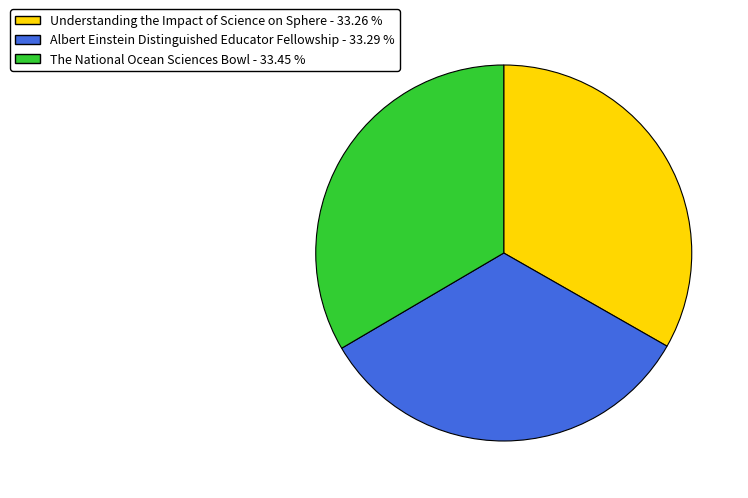

Combined, do The National Ocean Sciences Bowl and Understanding the Impact of Science on Sphere account for over 50%?

Yes